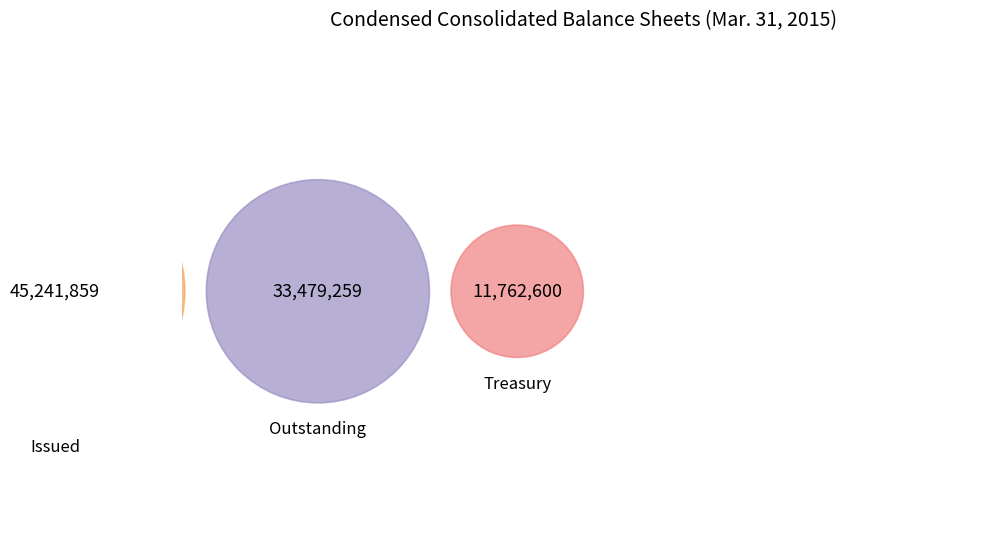

Count the number of slices in the pie.

3